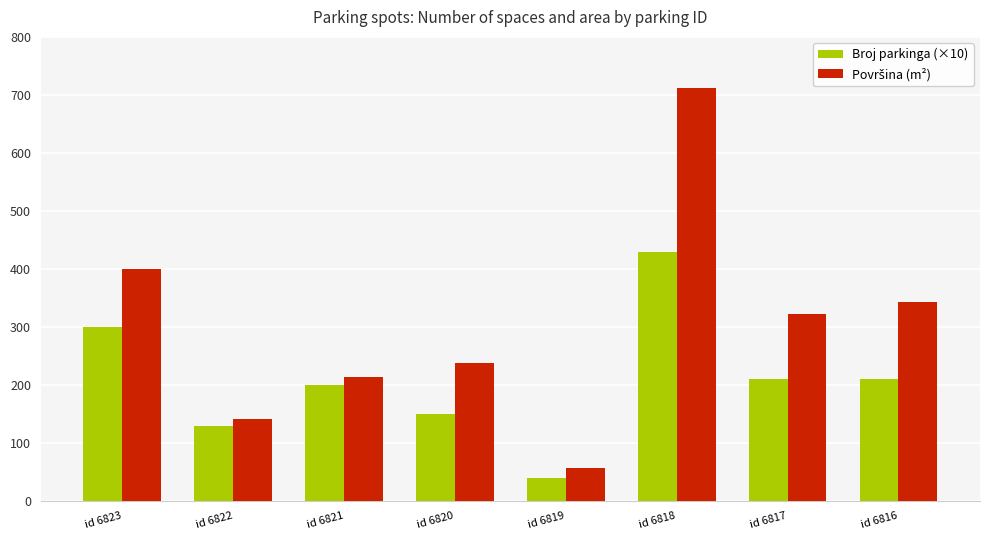

Which label corresponds to the largest value in the chart?

id 6818